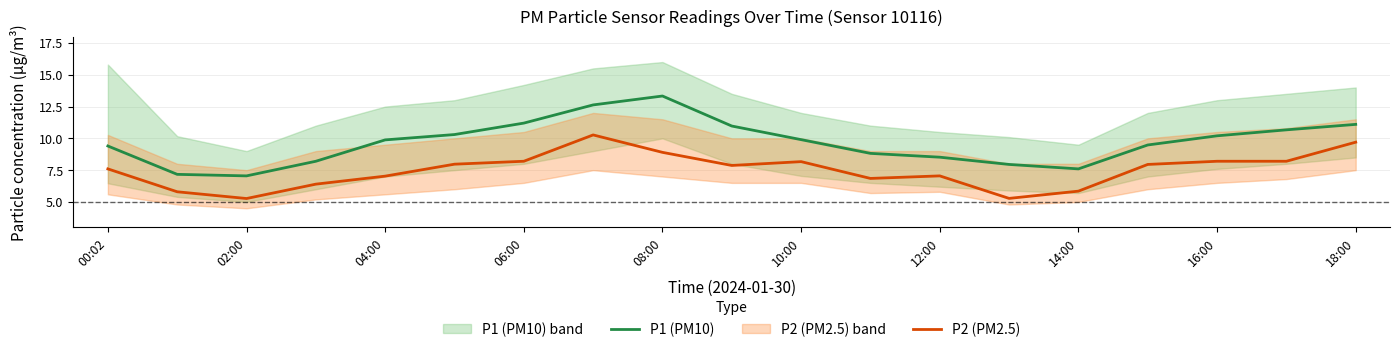

Where does the P1 (PM10) series first go above 9?

00:02